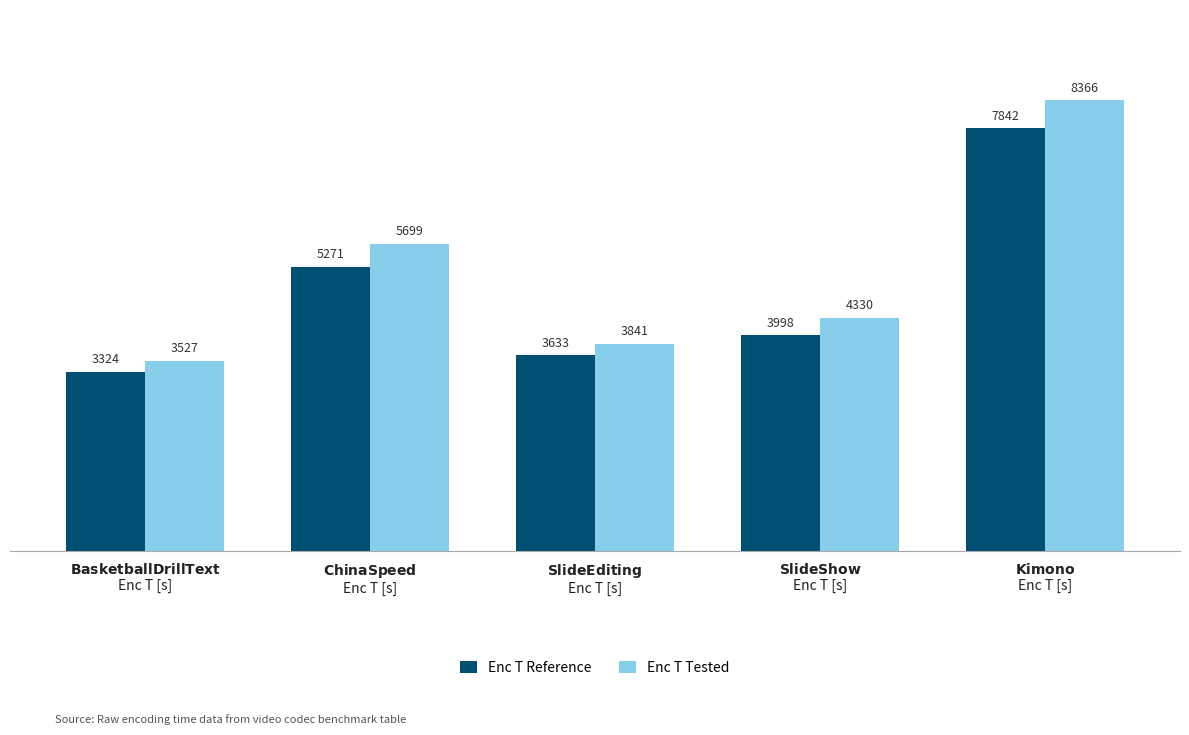

What are all the series names shown in the legend?

Enc T Reference, Enc T Tested